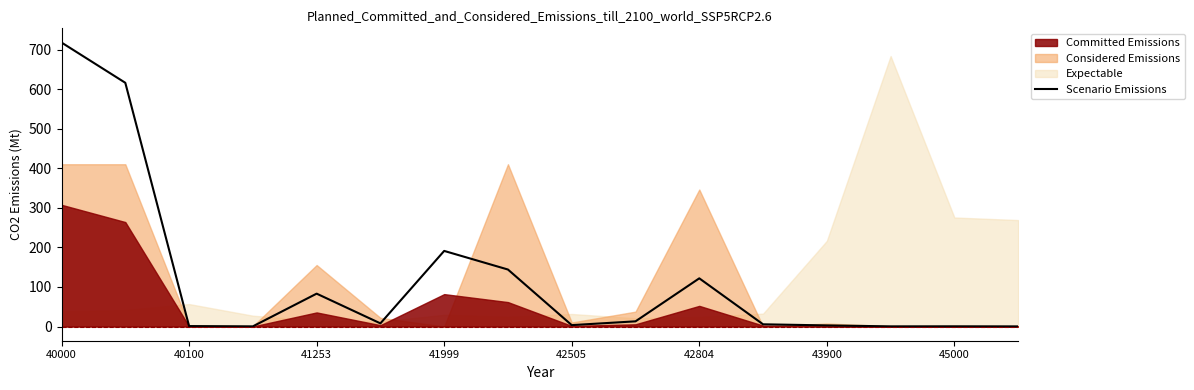

Reading left to right, transcribe all the data shown in this chart.

717.9	616.1	1.1	0.4	83.1	7.9	191.1	144.1	3.5	13.1	121.8	5.6	2.8	0.4	0.5	0.3